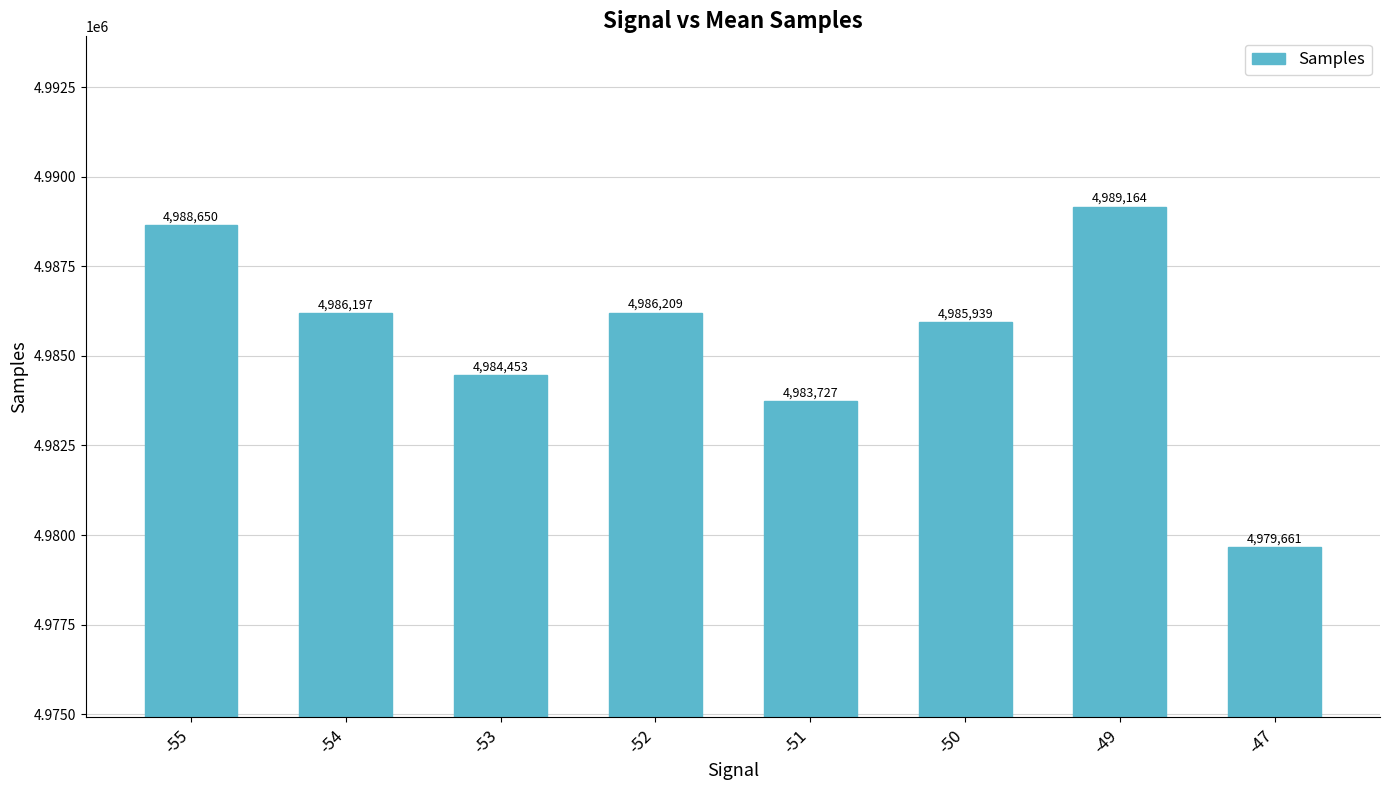

Reading right to left, list all the values displayed in this chart.

4979661	4989164	4985939	4983727	4986209	4984453	4986197	4988650